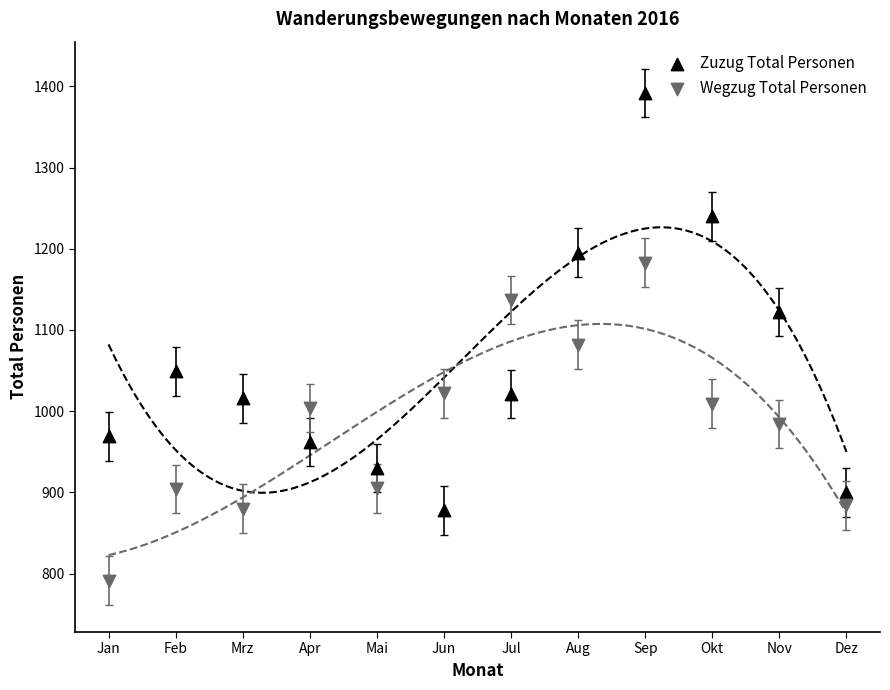

Which series reaches the maximum Y coordinate?

Zuzug Total Personen